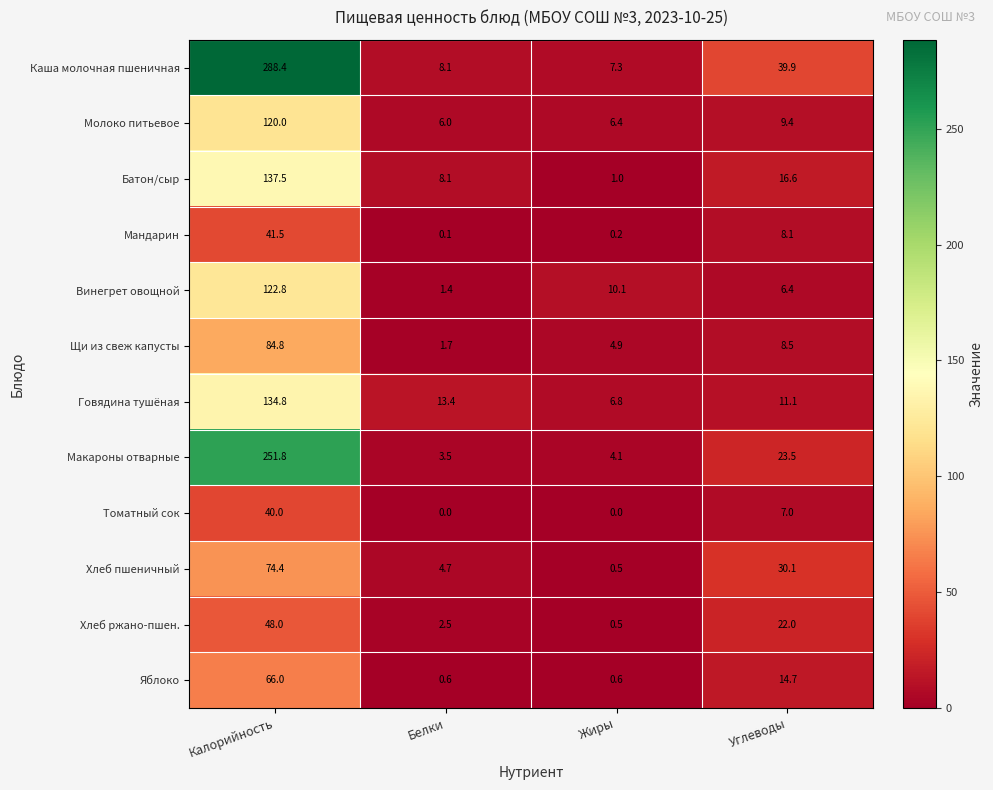

Which category has the highest value in the Макароны отварные series?

Калорийность